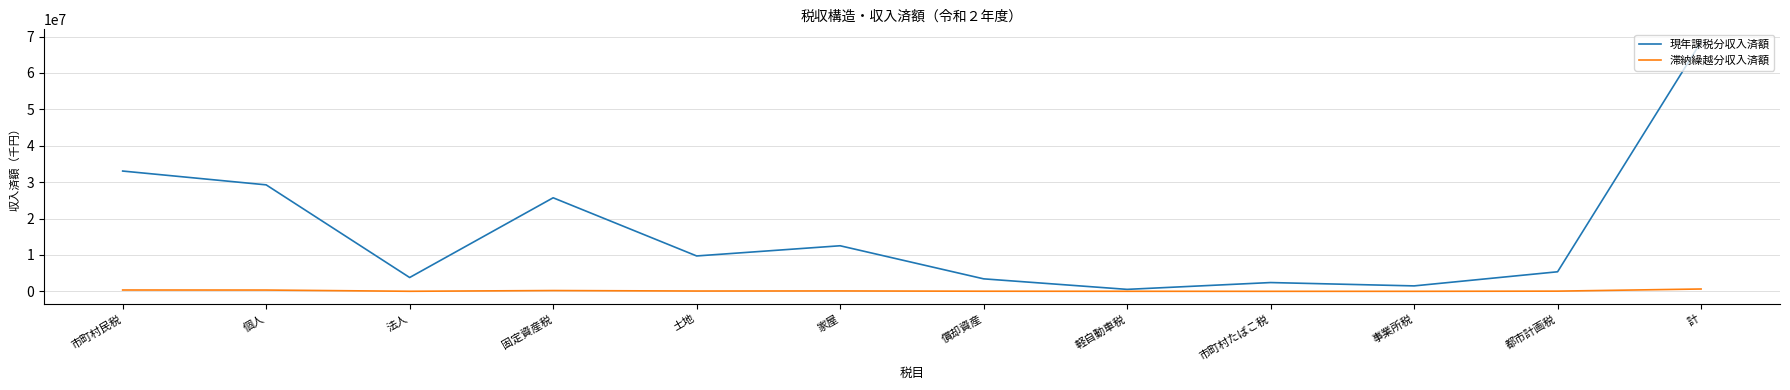

What is the sum of the 現年課税分収入済額 values at 固定資産税 and 都市計画税?

31074893